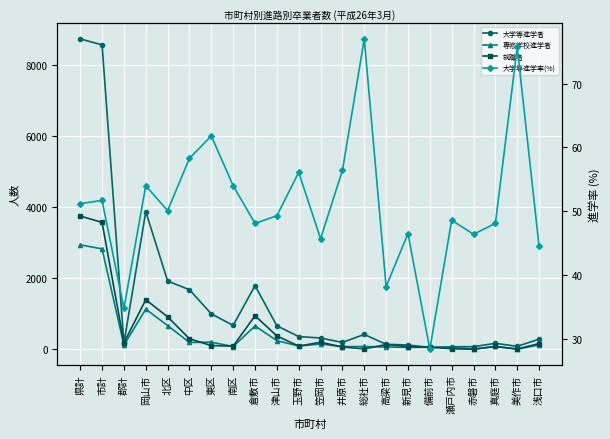

What is the label of the 18th point from the left?

瀬戸内市